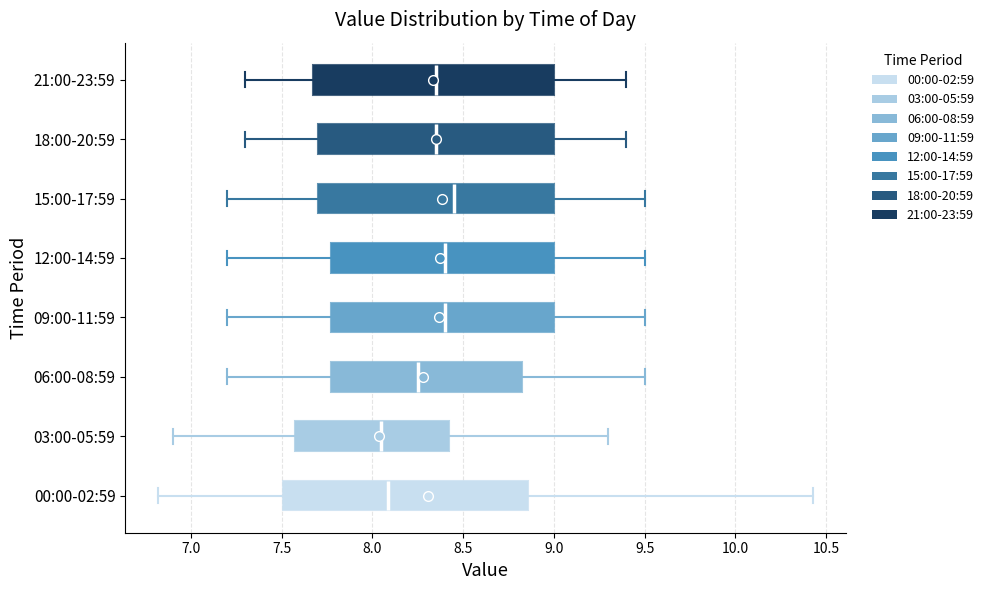

Reading bottom to top, transcribe this box plot: for each box, give where its median line is, the range the box spans, and where its two whiskers end, as read against the x-axis. The values are not printed on the chart, so give them approximately, as read against the axis.

00:00-02:59: median 8.10, box 7.50 to 8.85, whiskers 6.80 to 10.45
03:00-05:59: median 8.05, box 7.60 to 8.45, whiskers 6.90 to 9.30
06:00-08:59: median 8.25, box 7.80 to 8.85, whiskers 7.20 to 9.50
09:00-11:59: median 8.40, box 7.80 to 9.00, whiskers 7.20 to 9.50
12:00-14:59: median 8.40, box 7.80 to 9.00, whiskers 7.20 to 9.50
15:00-17:59: median 8.45, box 7.70 to 9.00, whiskers 7.20 to 9.50
18:00-20:59: median 8.35, box 7.70 to 9.00, whiskers 7.30 to 9.40
21:00-23:59: median 8.35, box 7.70 to 9.00, whiskers 7.30 to 9.40